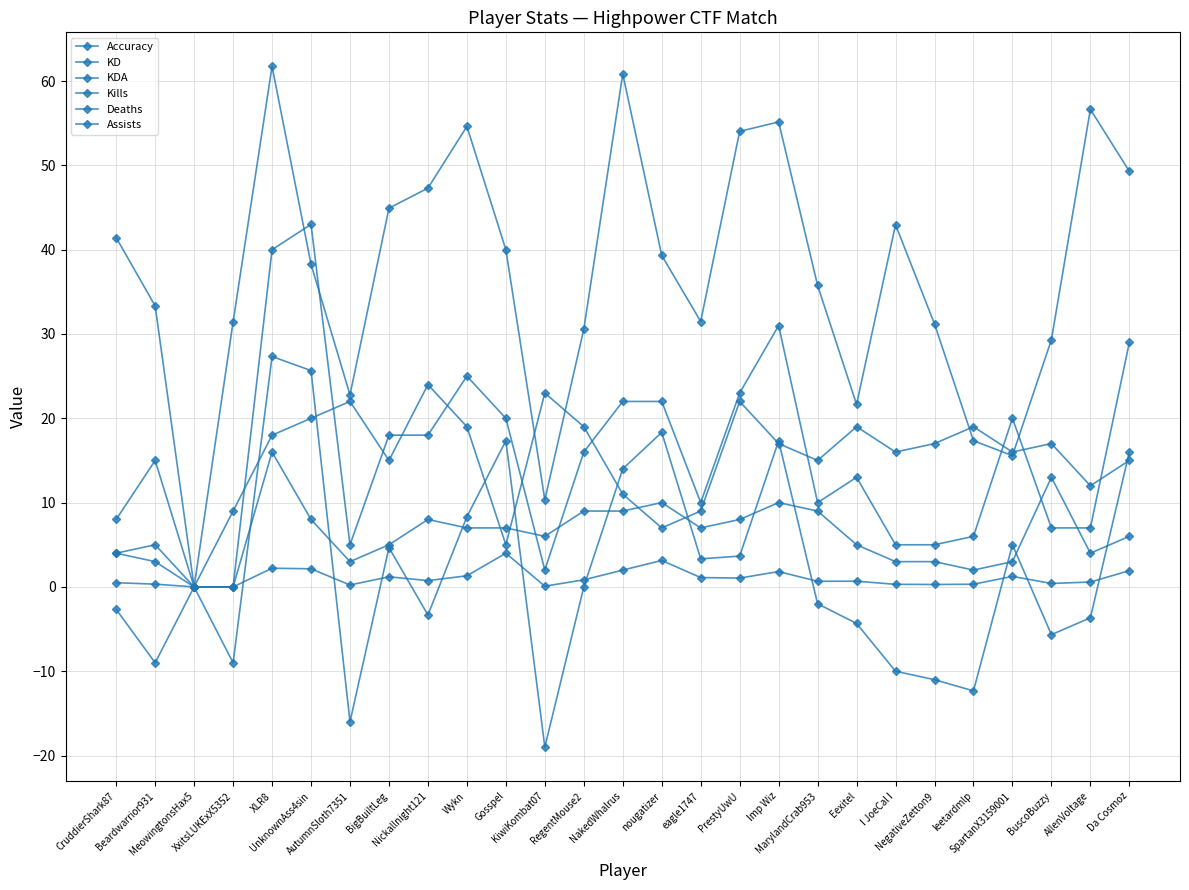

At how many categories does at least one series exceed 34?

15